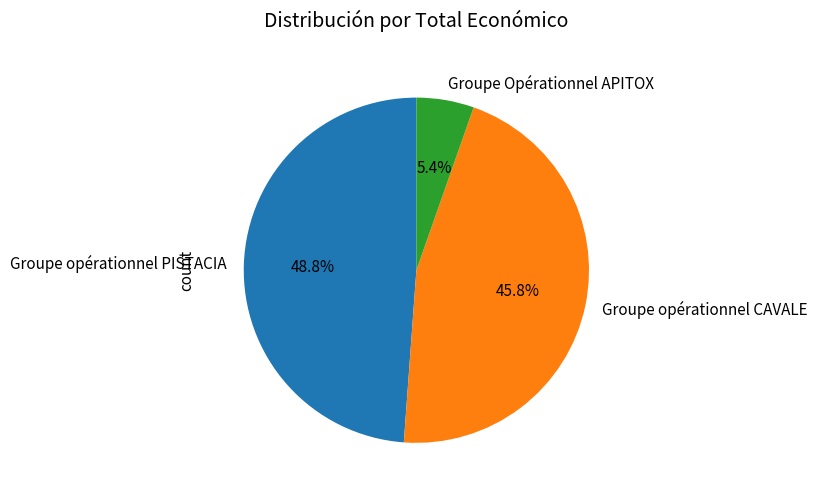

Combined, do Groupe Opérationnel APITOX and Groupe opérationnel PISTACIA account for over 50%?

Yes